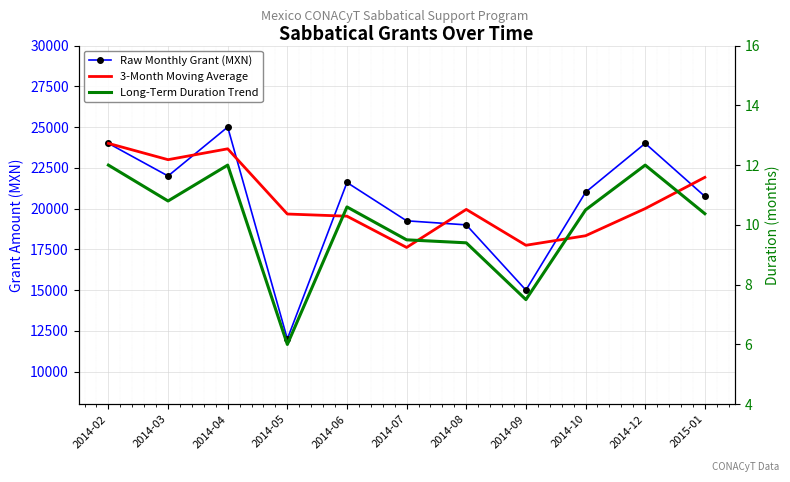

The value of Raw Monthly Grant (MXN) at 2014-03 is 11254.5. True or false?

False